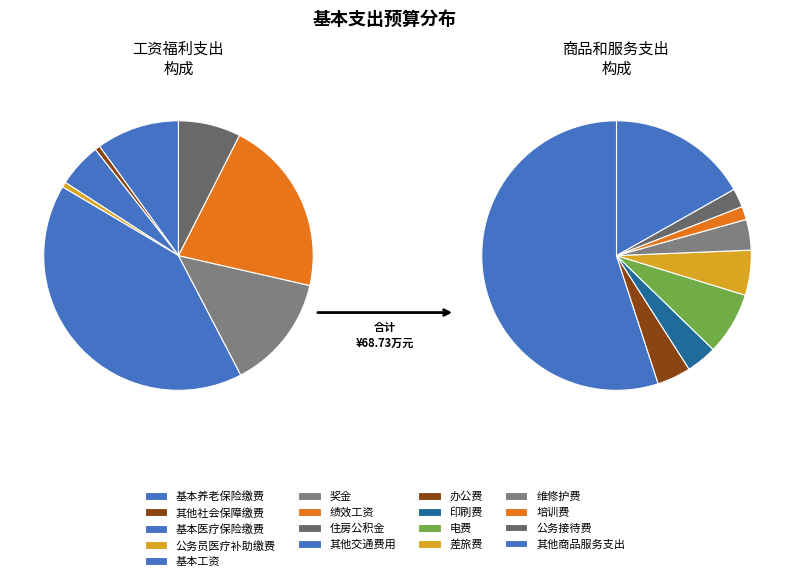

What is the largest slice in the pie chart?

工资福利支出